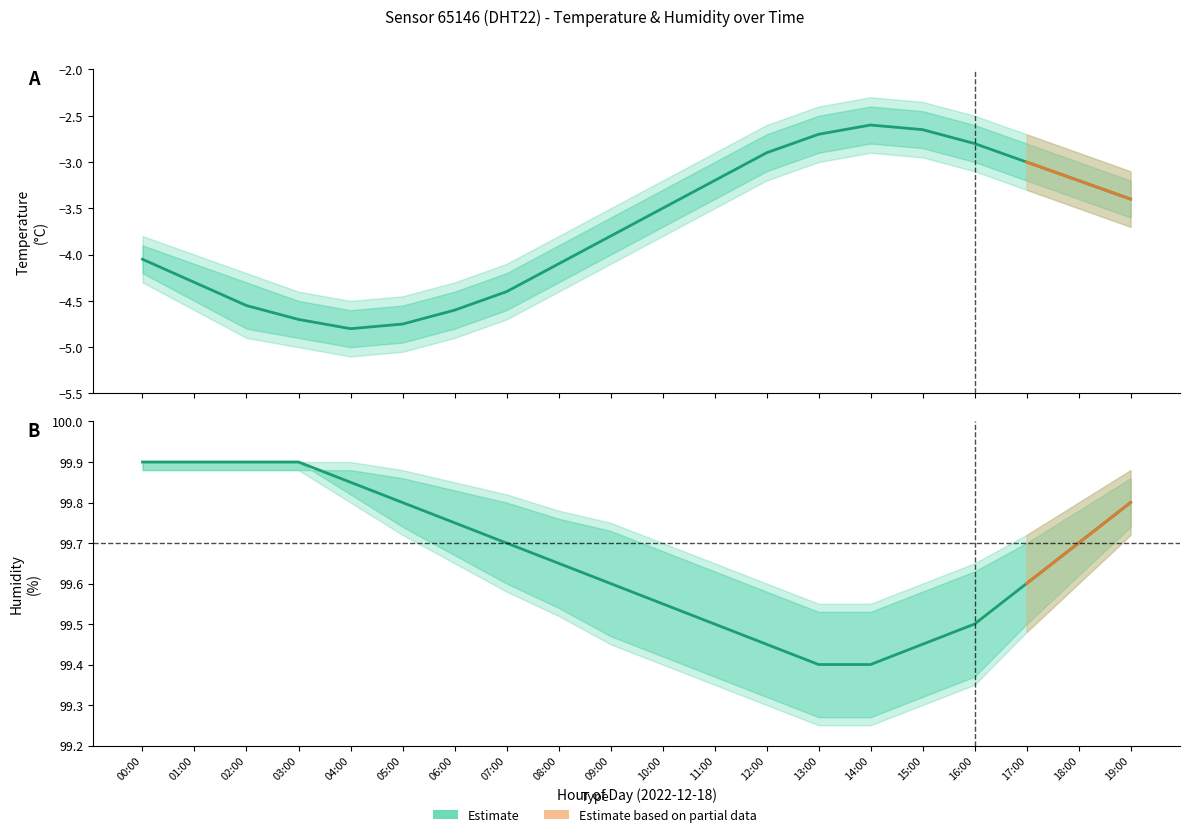

What value does the temperature series have at 16:00?

-2.8